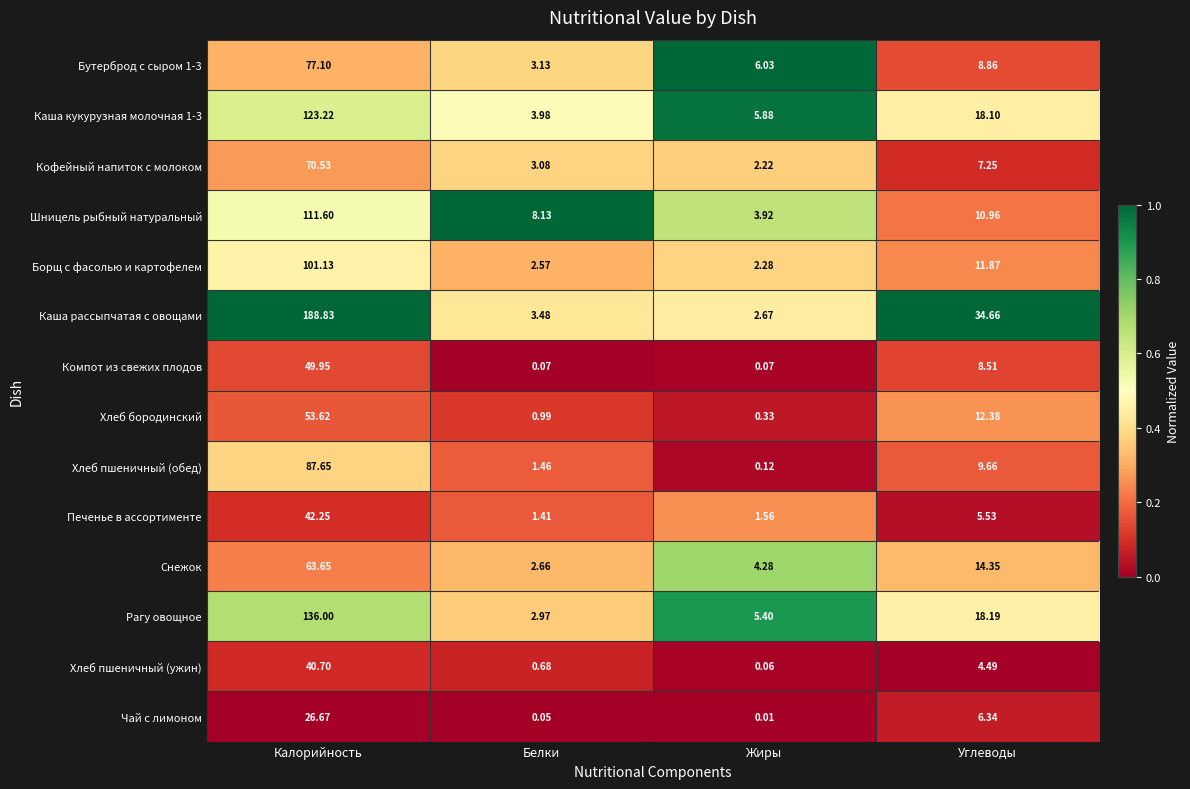

List the labels in order of Хлеб бородинский value, largest first.

Калорийность, Углеводы, Белки, Жиры